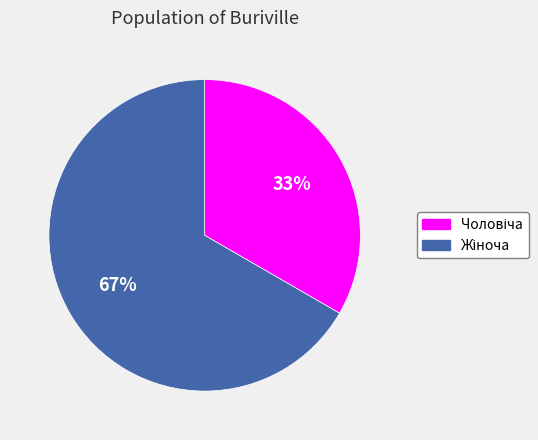

Is there a majority slice in this chart?

Yes